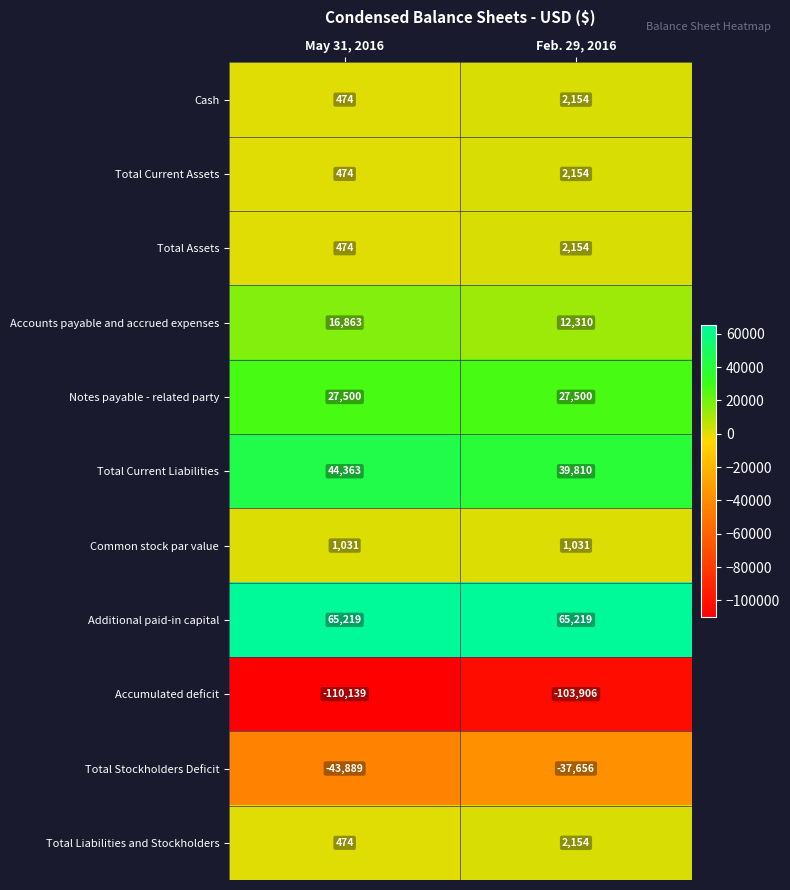

What is the average value of the Common stock par value series?

1031